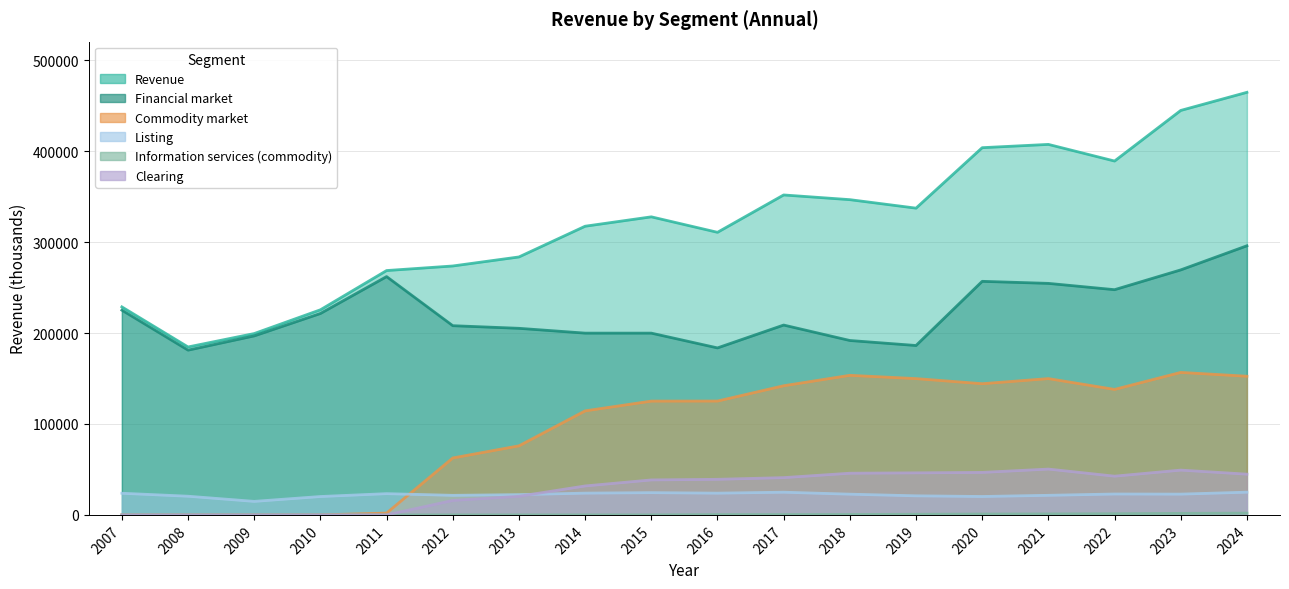

Which has a higher value, 2009 or 2016?

2016